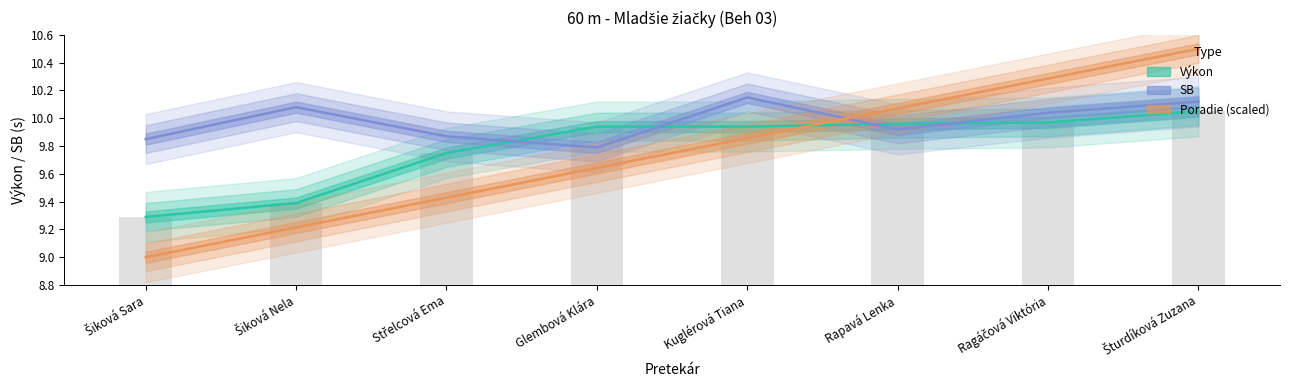

Reading left to right, transcribe all the data shown in this chart.

Výkon: Šiková Sara=9.3	Šiková Nela=9.4	Střelcová Ema=9.8	Glembová Klára=9.9	Kuglérová Tiana=9.9	Rapavá Lenka=10.0	Ragáčová Viktória=10.0	Šturdíková Zuzana=10.1
SB: Šiková Sara=9.8	Šiková Nela=10.1	Střelcová Ema=9.9	Glembová Klára=9.8	Kuglérová Tiana=10.2	Rapavá Lenka=9.9	Ragáčová Viktória=10.0	Šturdíková Zuzana=10.1
Poradie (scaled): Šiková Sara=9.0	Šiková Nela=9.2	Střelcová Ema=9.4	Glembová Klára=9.6	Kuglérová Tiana=9.9	Rapavá Lenka=10.1	Ragáčová Viktória=10.3	Šturdíková Zuzana=10.5